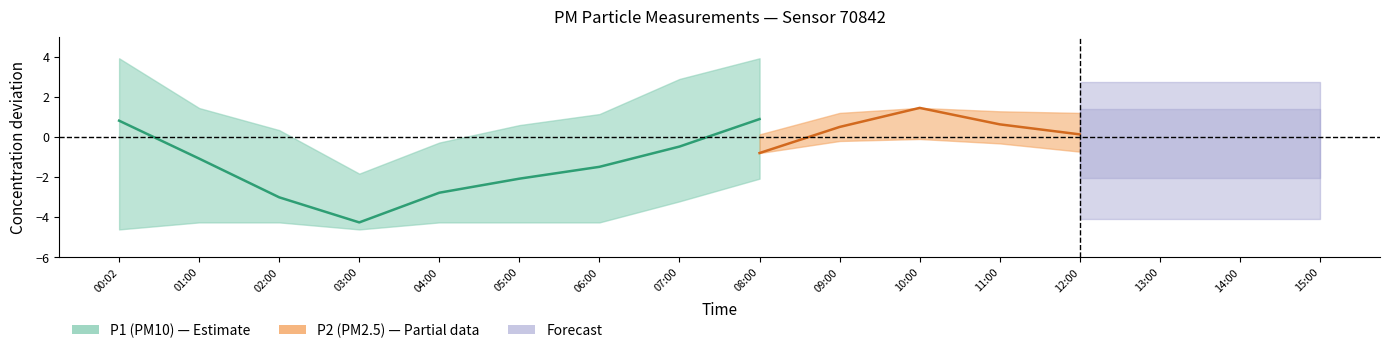

Does the chart display data point markers on the line(s)?

No